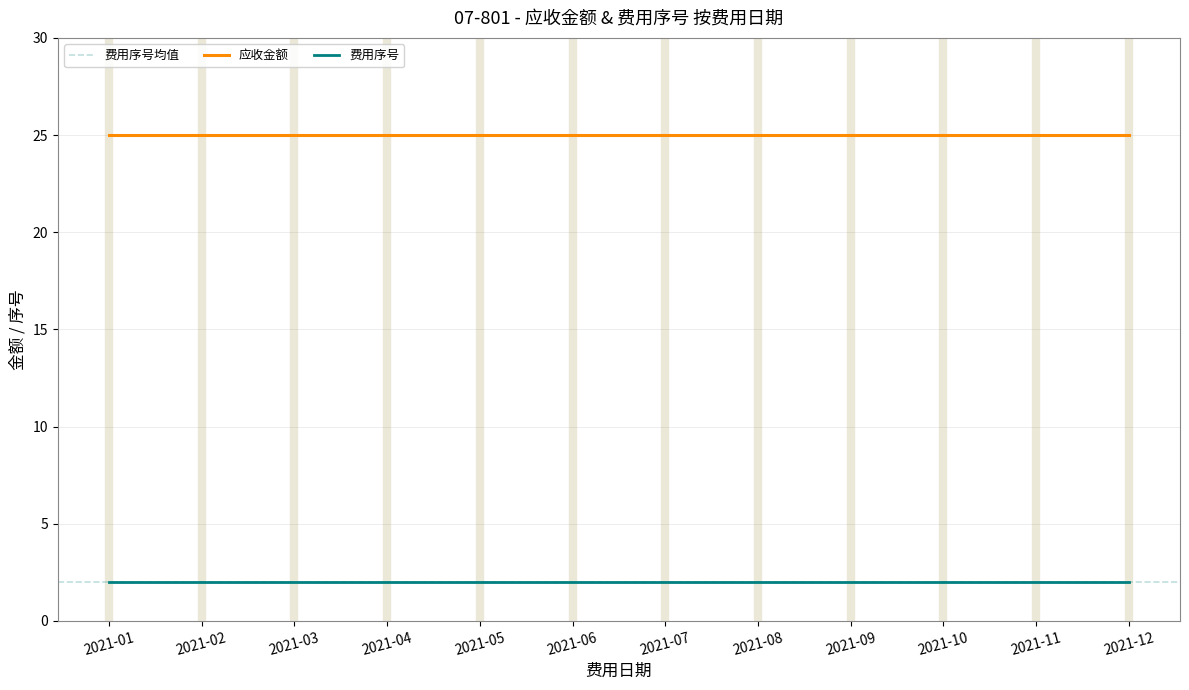

Does the chart have visible grid lines?

Yes